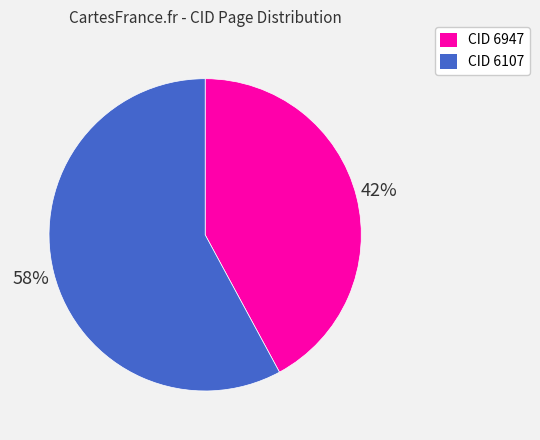

To the nearest percent, what is the difference between the largest and smallest slice percentages?

16%